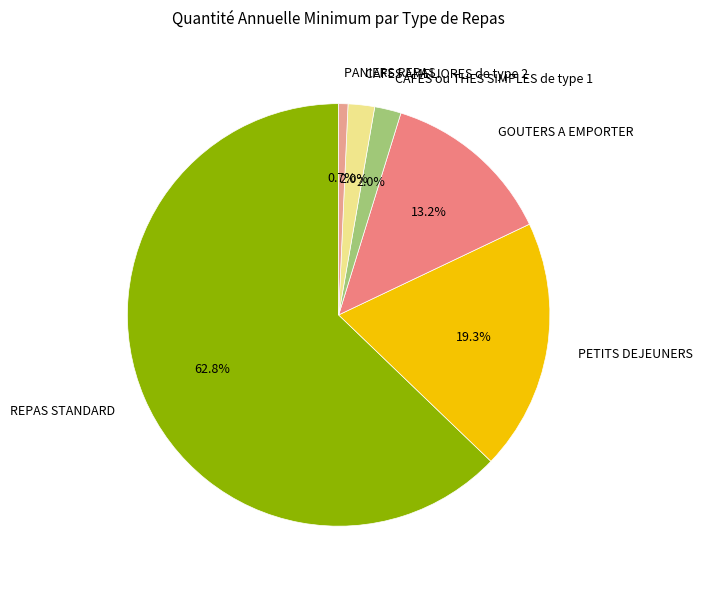

What portion of the pie excludes CAFES ou THES SIMPLES de type 1?

98.0%